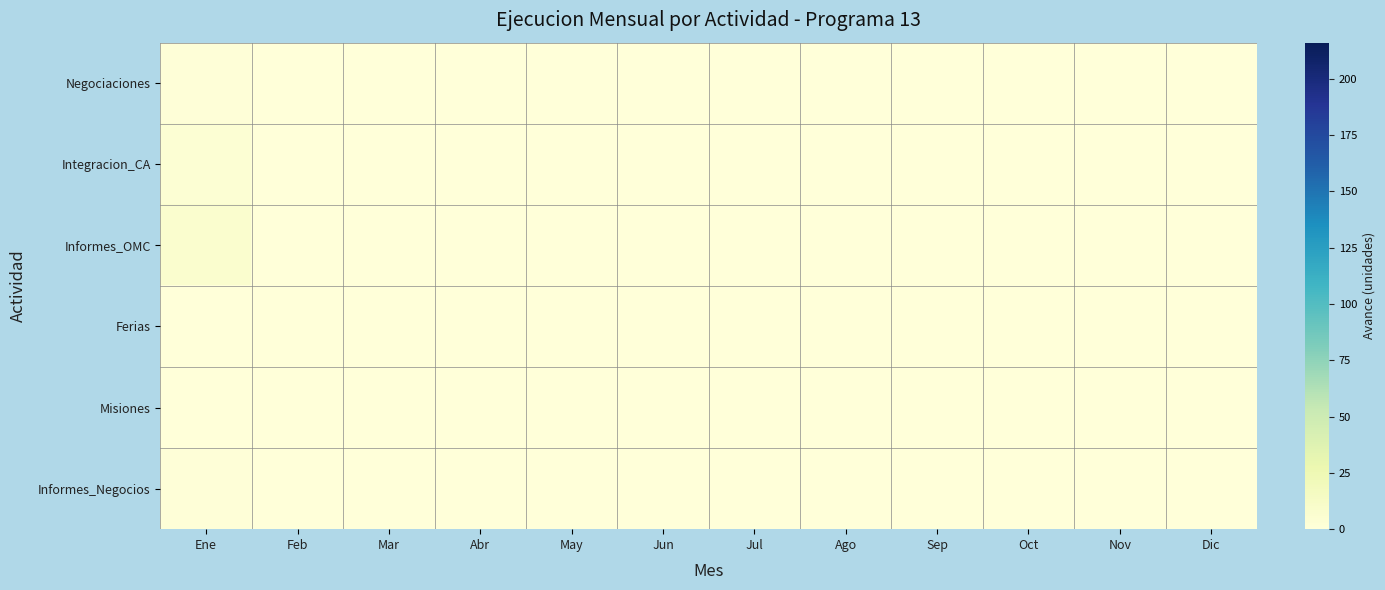

Reading left to right, extract all data points from this chart.

Negociaciones: Ene=1	Feb=0	Mar=0	Abr=0	May=0	Jun=0	Jul=0	Ago=0	Sep=0	Oct=0	Nov=0	Dic=0
Integracion_CA: Ene=4	Feb=0	Mar=0	Abr=0	May=0	Jun=0	Jul=0	Ago=0	Sep=0	Oct=0	Nov=0	Dic=0
Informes_OMC: Ene=7	Feb=0	Mar=0	Abr=0	May=0	Jun=0	Jul=0	Ago=0	Sep=0	Oct=0	Nov=0	Dic=0
Ferias: Ene=0	Feb=0	Mar=0	Abr=0	May=0	Jun=0	Jul=0	Ago=0	Sep=0	Oct=0	Nov=0	Dic=0
Misiones: Ene=0	Feb=0	Mar=0	Abr=0	May=0	Jun=0	Jul=0	Ago=0	Sep=0	Oct=0	Nov=0	Dic=0
Informes_Negocios: Ene=1	Feb=0	Mar=0	Abr=0	May=0	Jun=0	Jul=0	Ago=0	Sep=0	Oct=0	Nov=0	Dic=0